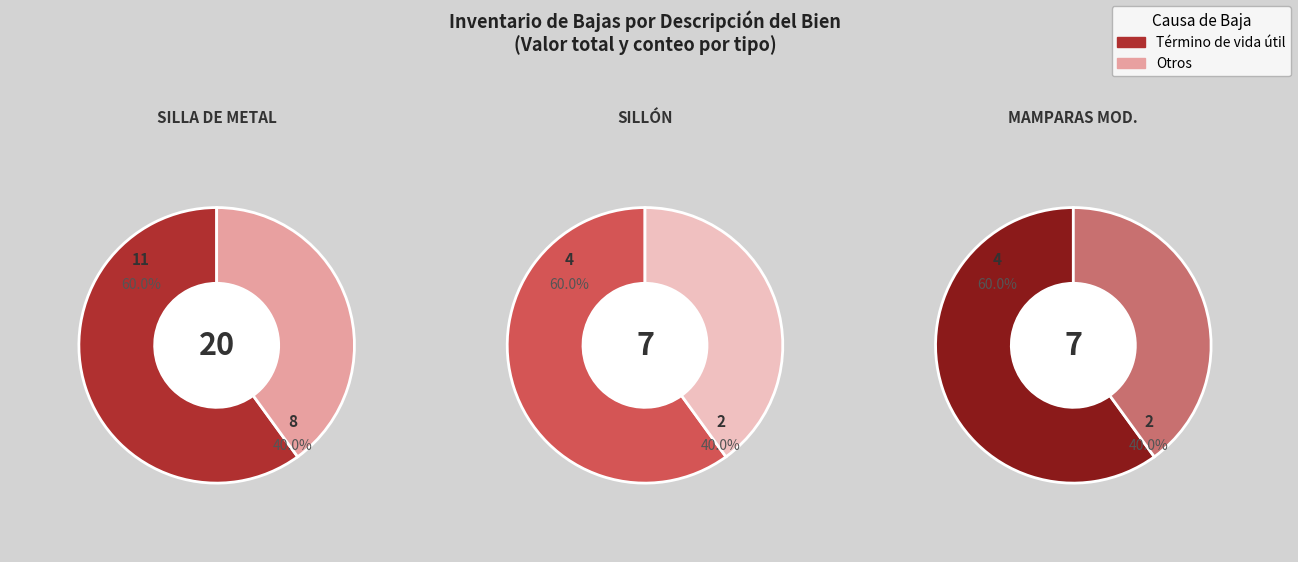

Combined, do SILLÓN (2) and SILLA DE METAL account for over 50%?

No